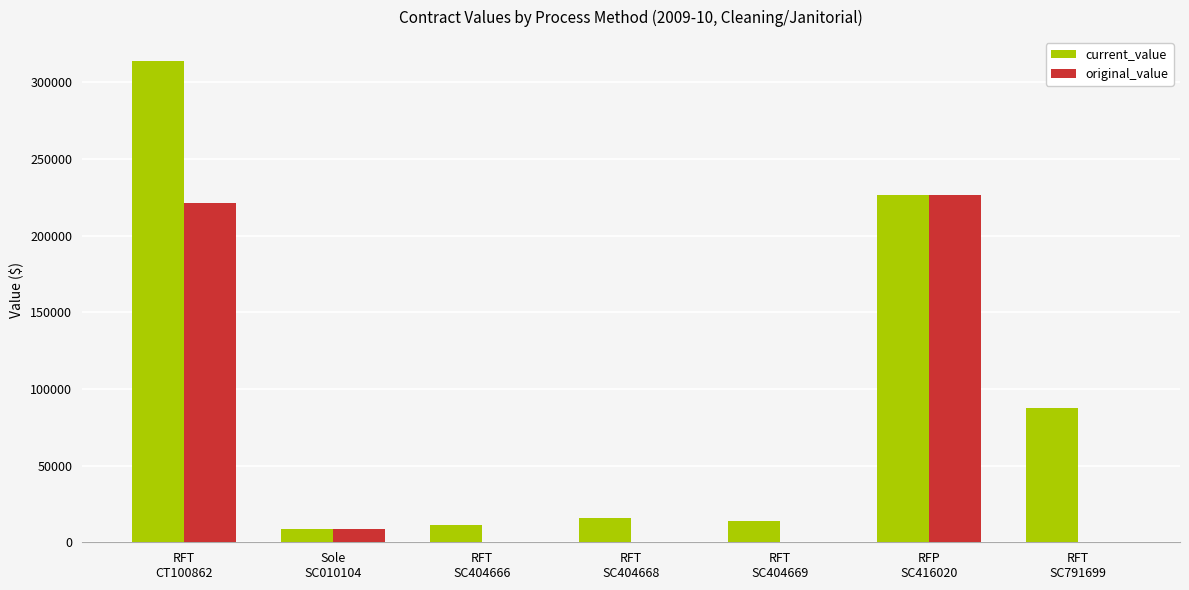

Which series has the largest total across all categories?

current_value